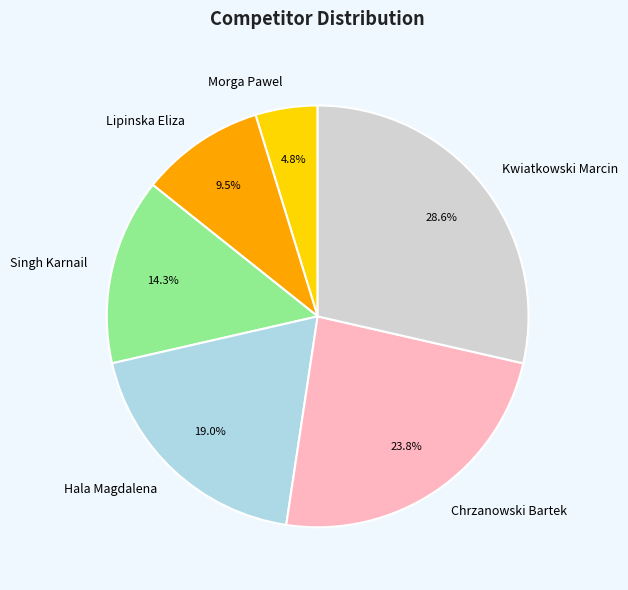

Do Chrzanowski Bartek and Morga Pawel together represent more than half of the pie?

No